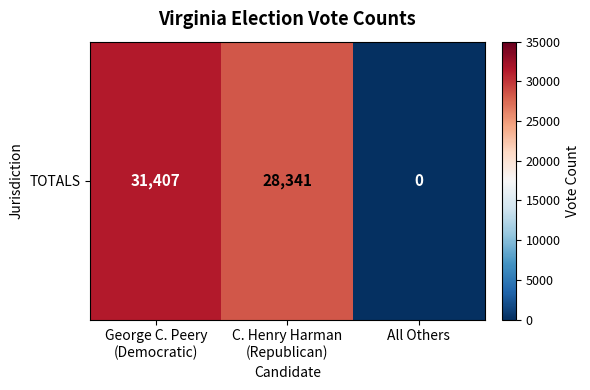

Which label corresponds to the largest value in the chart?

George C. Peery
(Democratic)